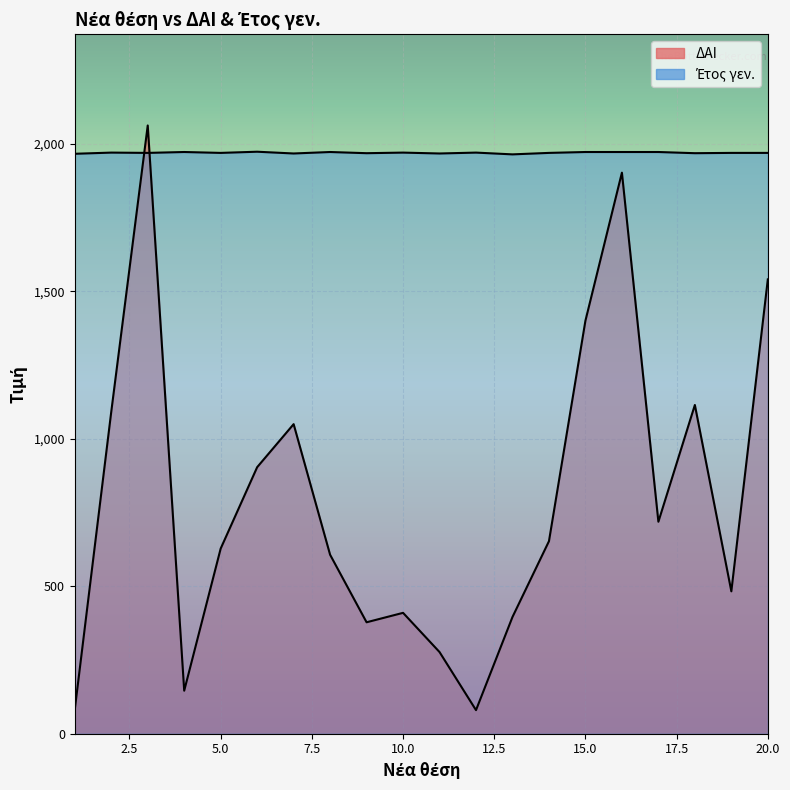

What is the sum of all Έτος γεν. values?

39408